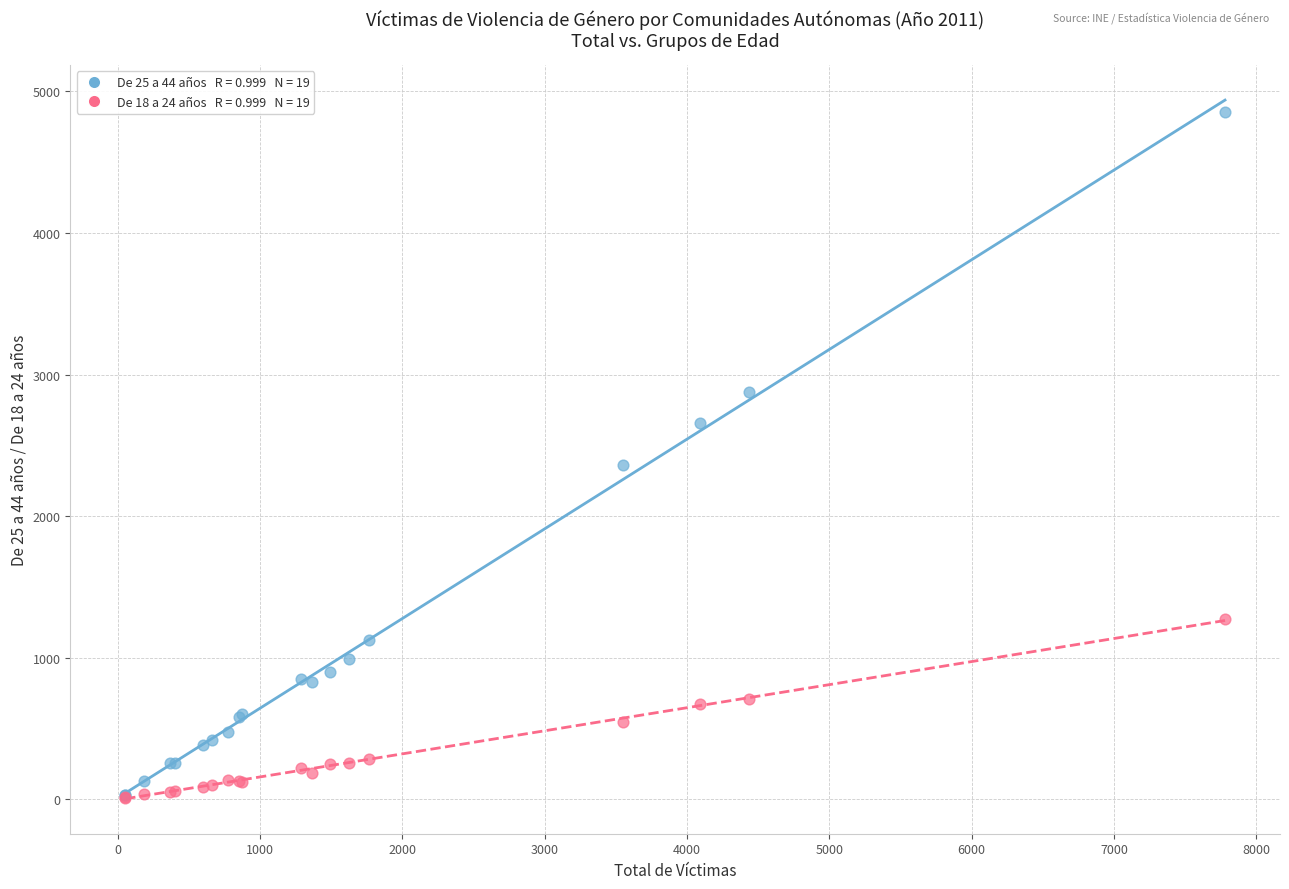

Across all series, what Y value is closest to 2433?

2358